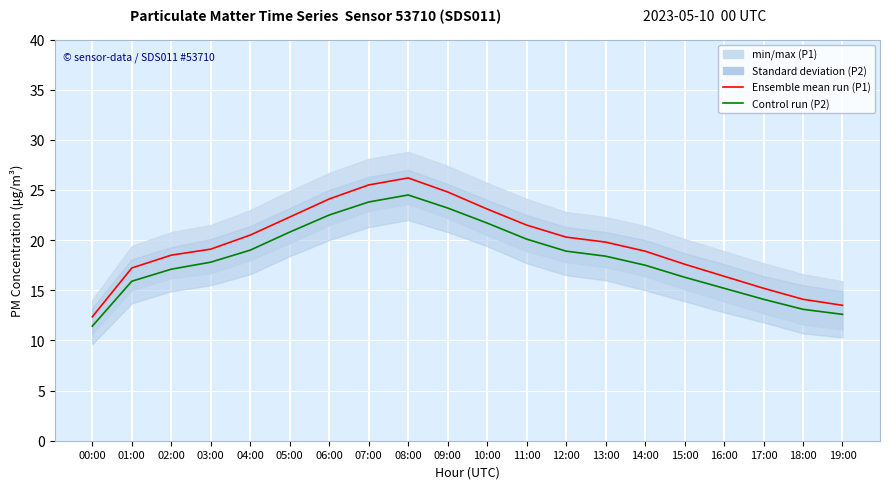

At which category is the sum across all series the highest?

08:00